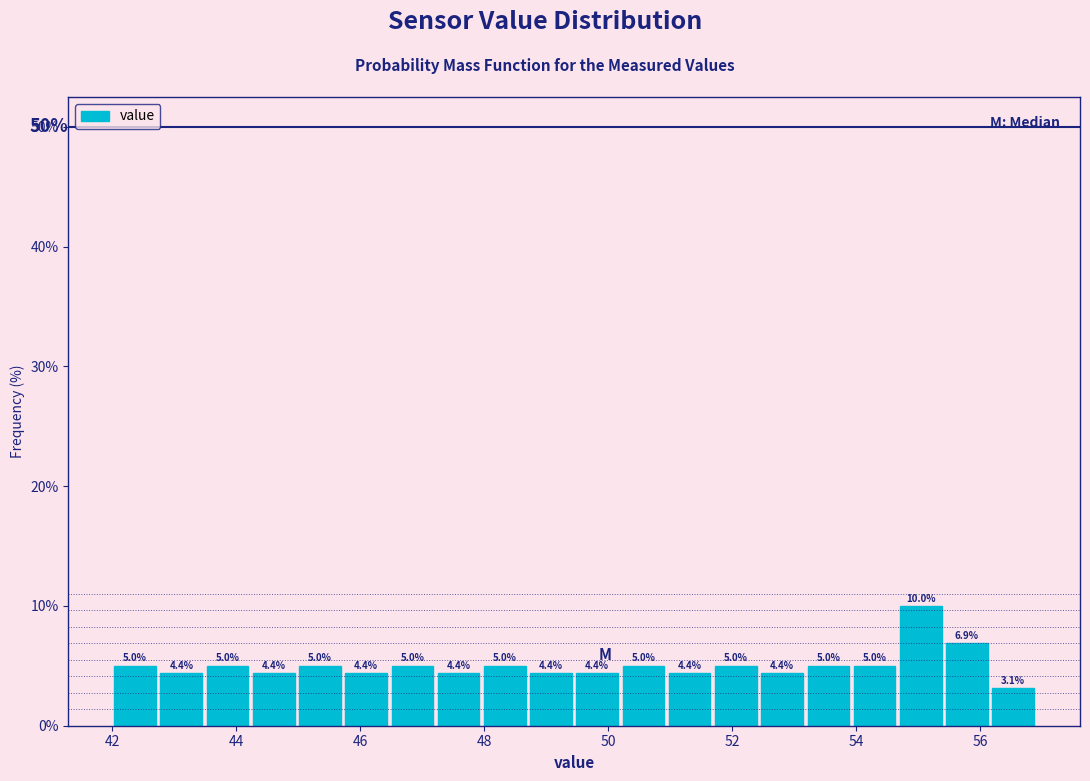

Read against the x-axis, roughly where is the centre of the tallest bar?

55.0